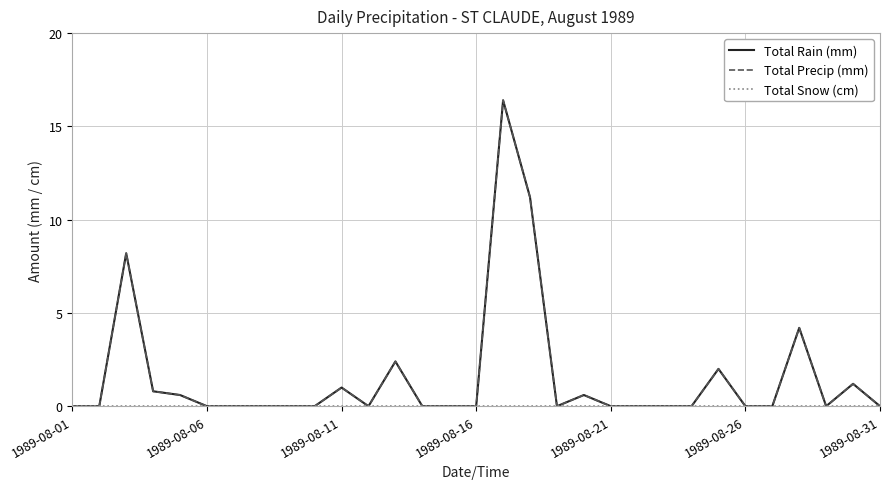

What is the difference between the maximum and minimum values in the Total Rain (mm) series?

16.4